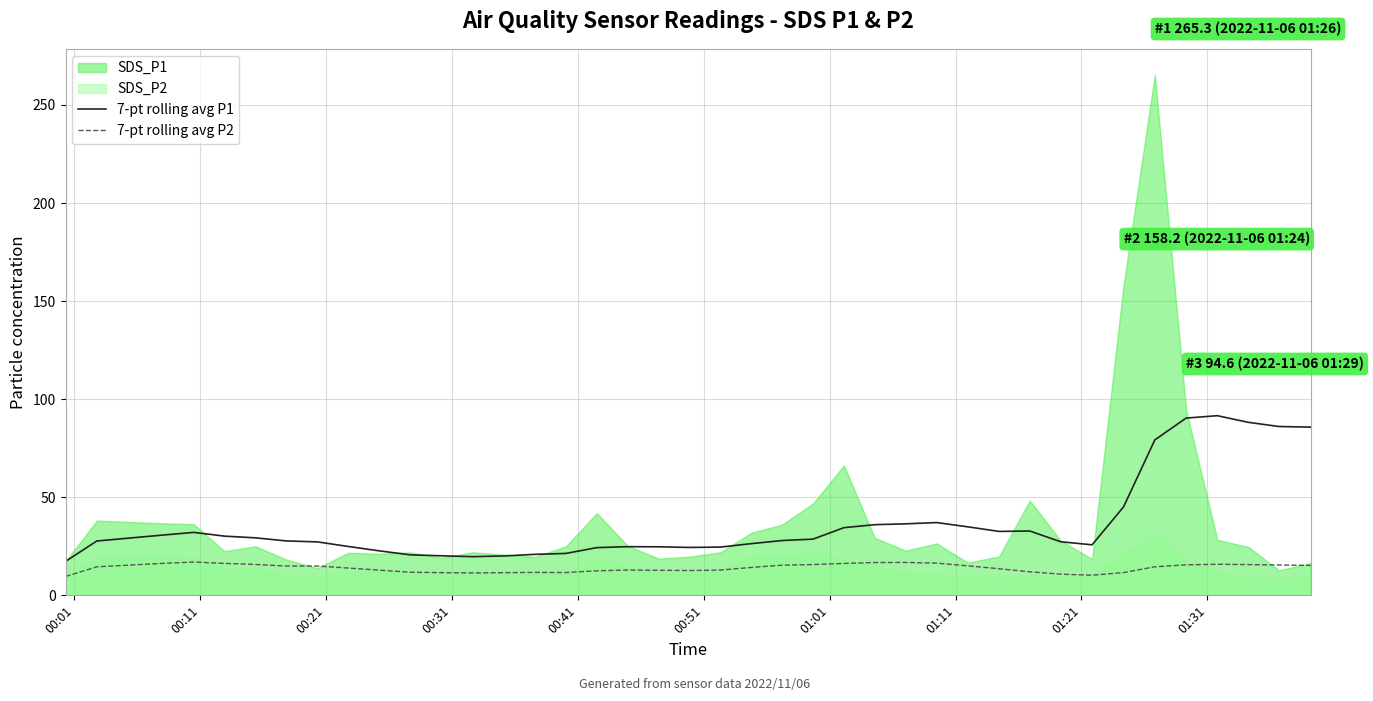

True or false: 7-pt rolling avg P1 and 7-pt rolling avg P2 cross at least once.

False